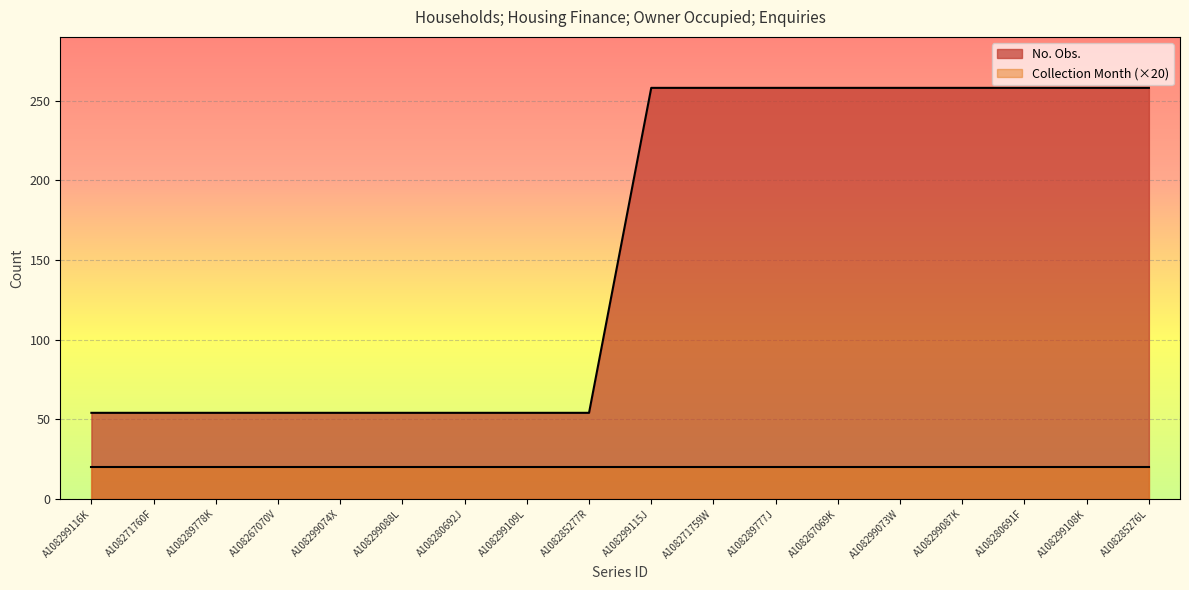

The value at A108271760F is 34. True or false?

False